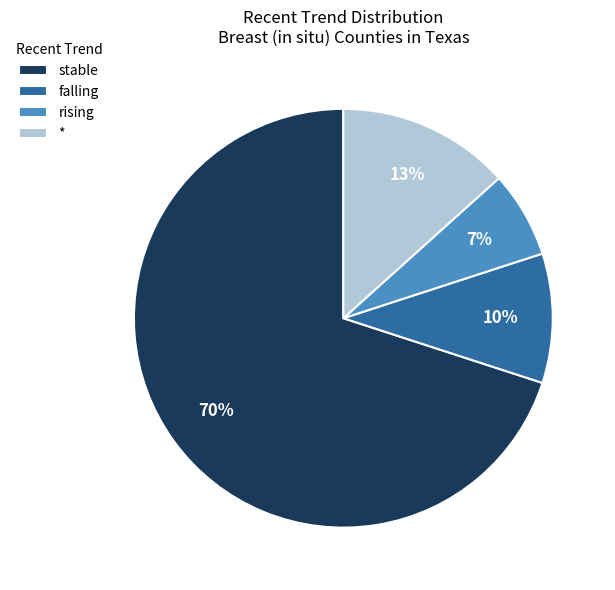

What is the smallest slice in the pie chart?

rising